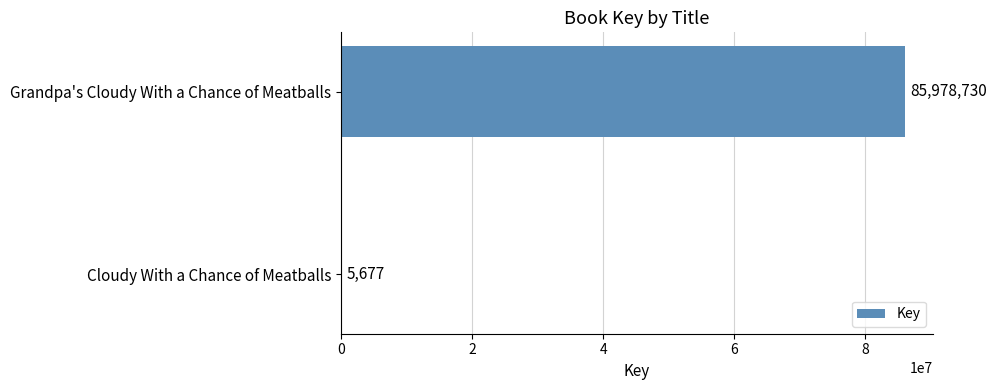

Reading bottom to top, list all the values displayed in this chart.

Cloudy With a Chance of Meatballs=5677	Grandpa's Cloudy With a Chance of Meatballs=85978730